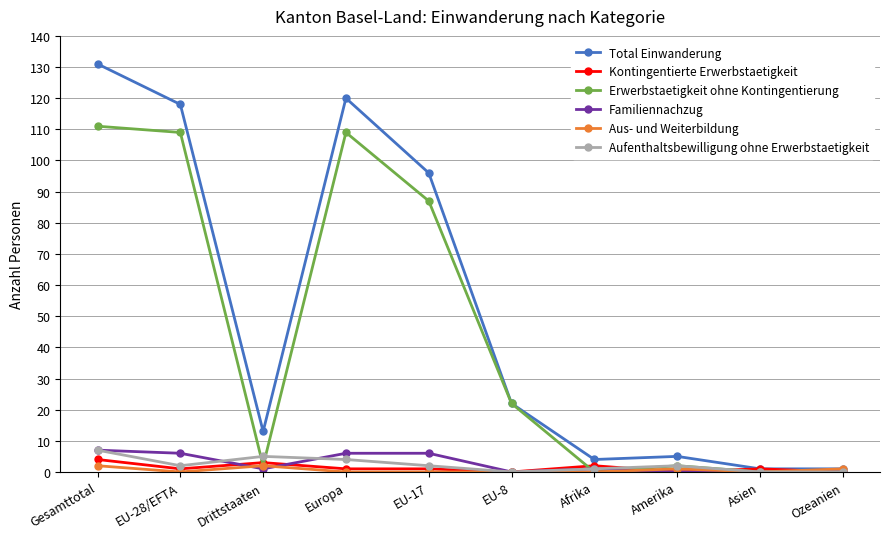

At which category does Aufenthaltsbewilligung ohne Erwerbstaetigkeit reach its first local valley?

EU-28/EFTA